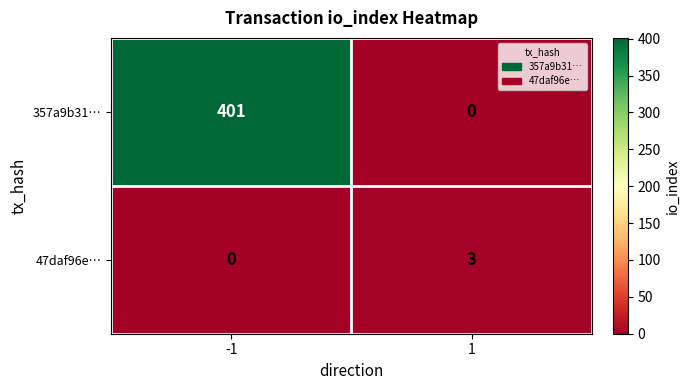

Reading left to right, what are all the values shown in this chart?

357a9b31…: -1=401	1=0
47daf96e…: -1=0	1=3